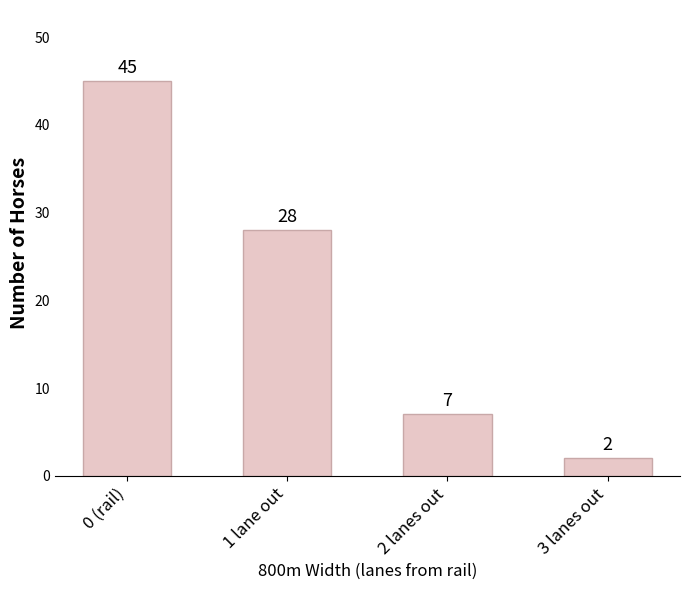

What is the difference between the maximum and minimum values?

43